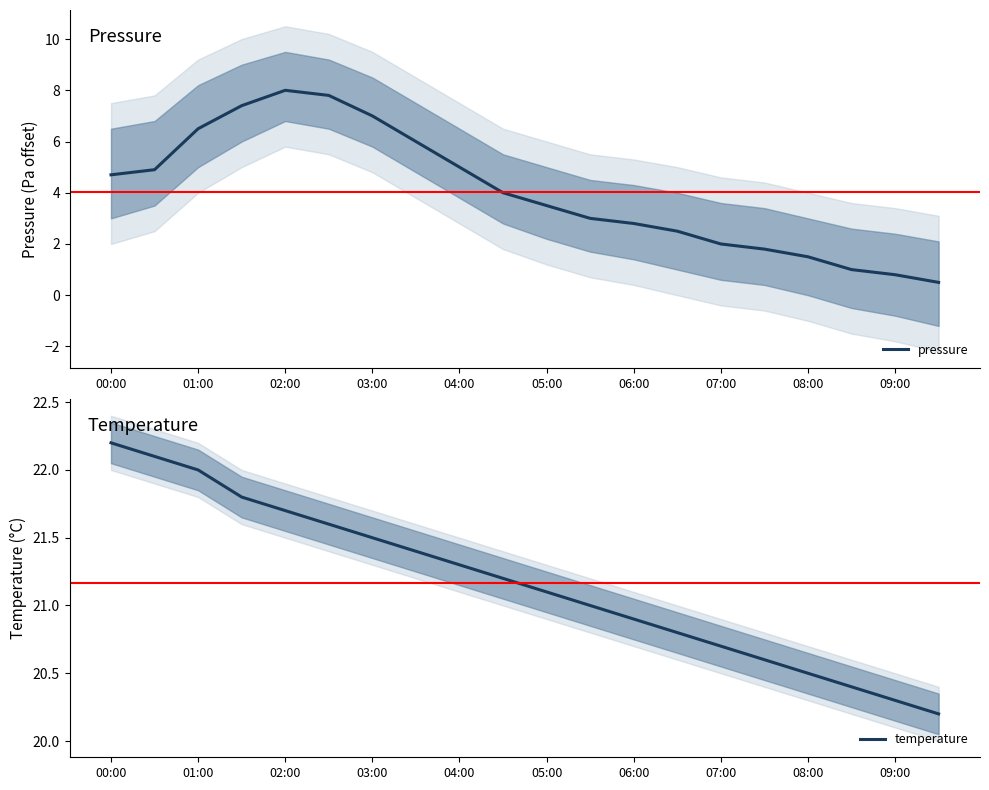

Which series has the largest range (max minus min)?

pressure